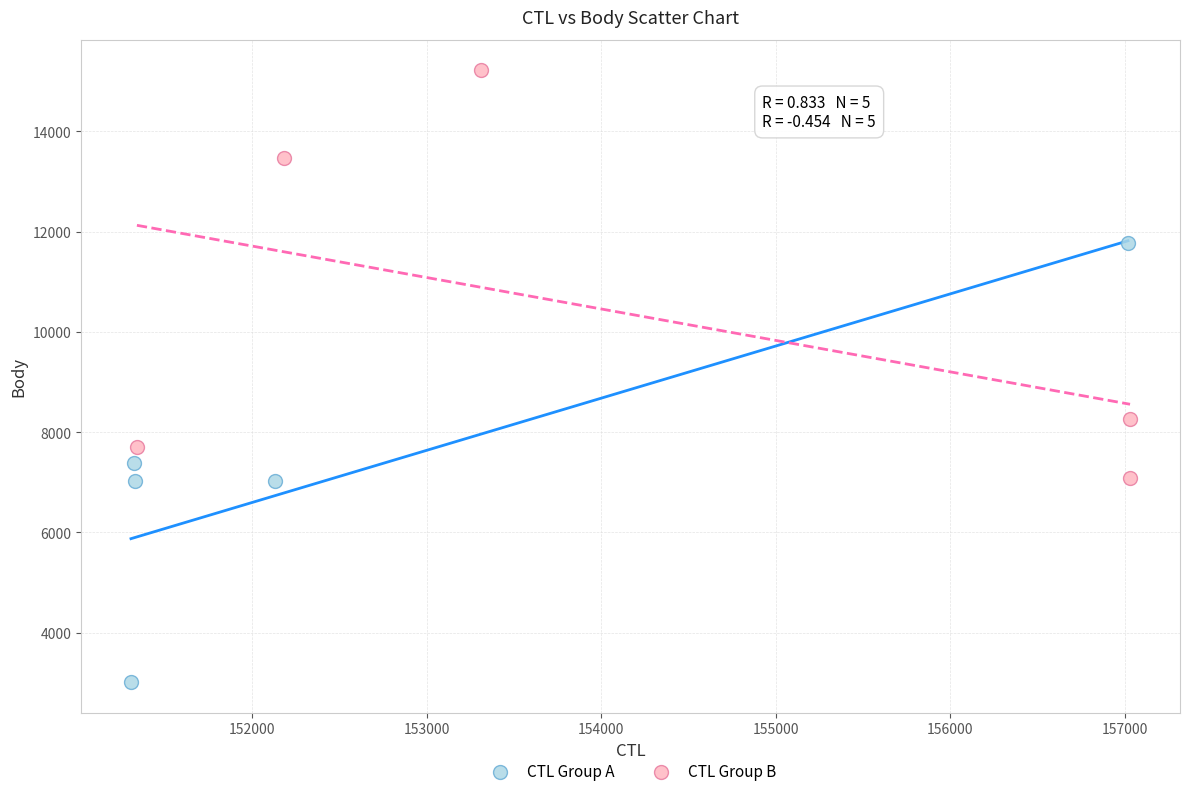

Which series contains the lowest Y value?

CTL Group A